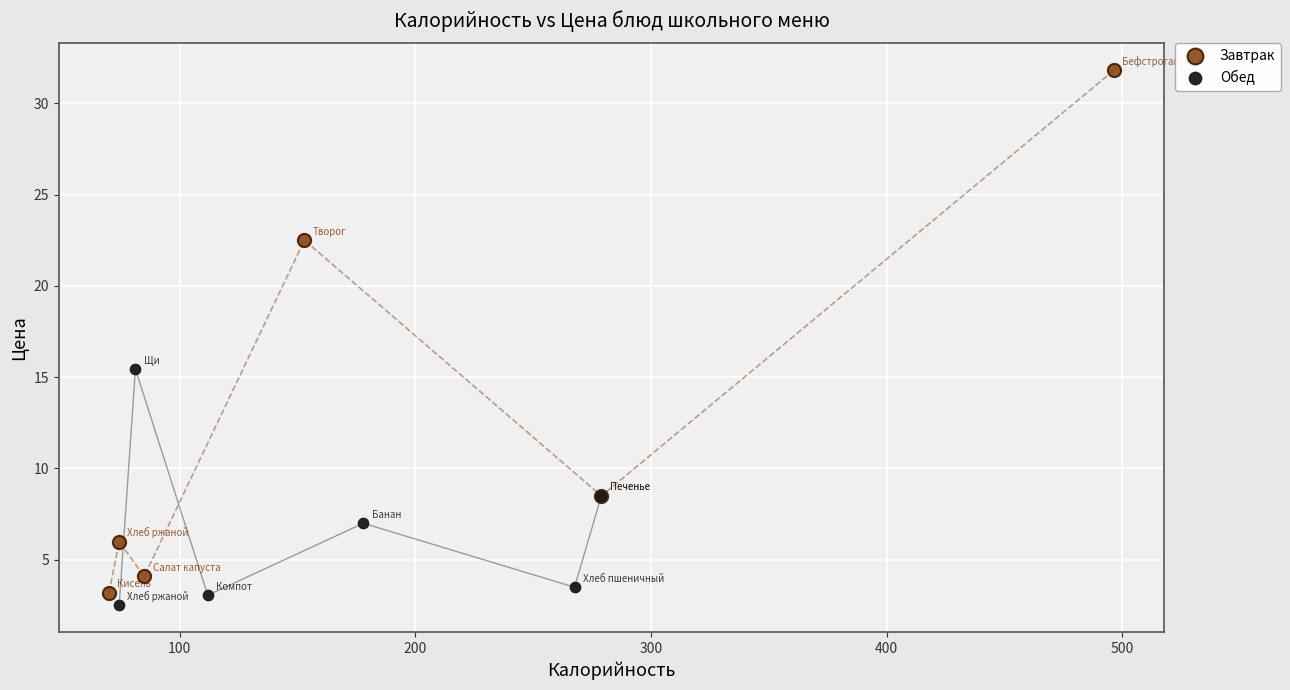

Which series has the widest spread of Y values?

Завтрак